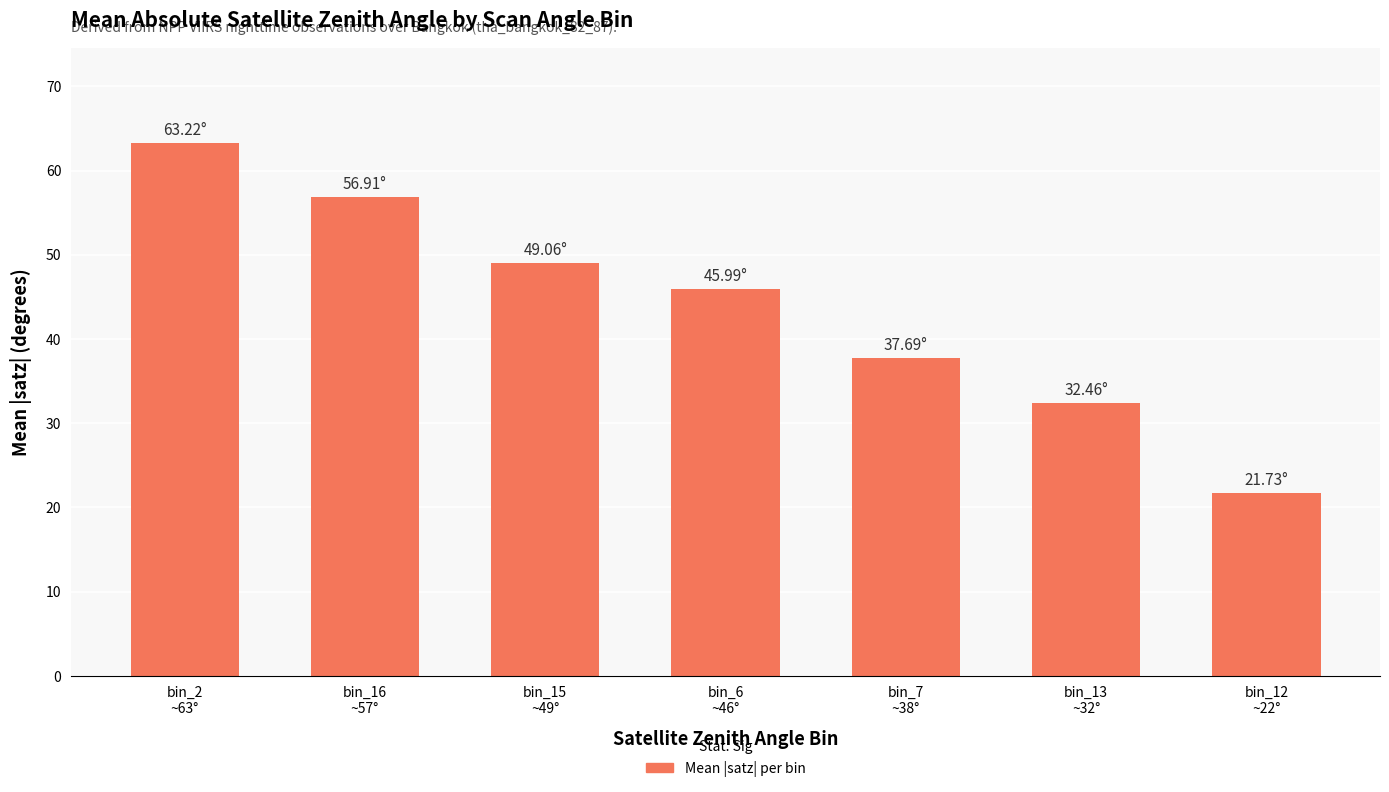

Reading right to left, list all the values displayed in this chart.

bin_12
~22°=21.7	bin_13
~32°=32.5	bin_7
~38°=37.7	bin_6
~46°=46.0	bin_15
~49°=49.1	bin_16
~57°=56.9	bin_2
~63°=63.2